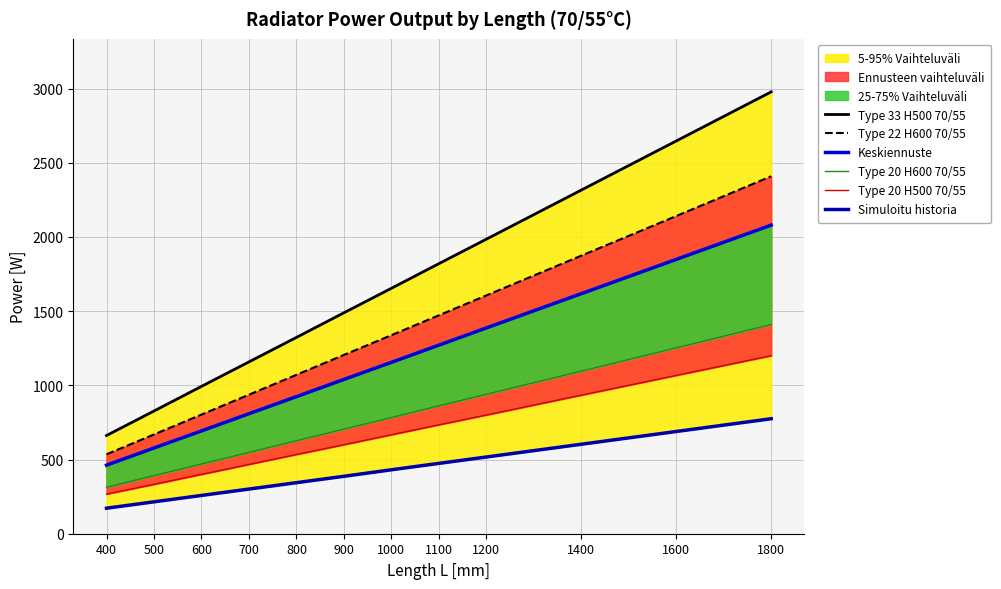

The Type 22 H600 70/55 series shows 1071 at 800. True or false?

True